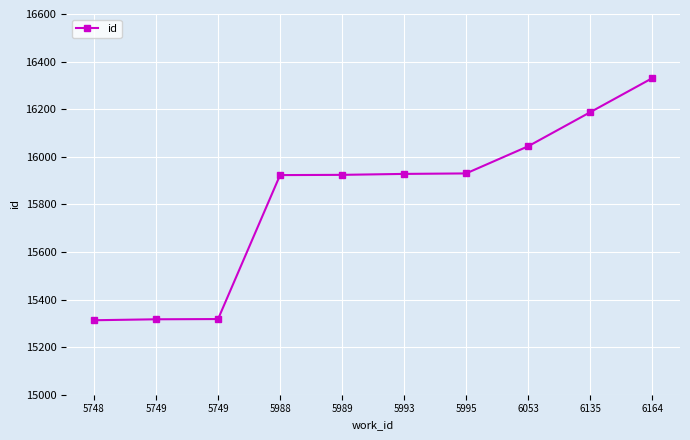

True or false: the data has more than 0 interior local peaks.

False